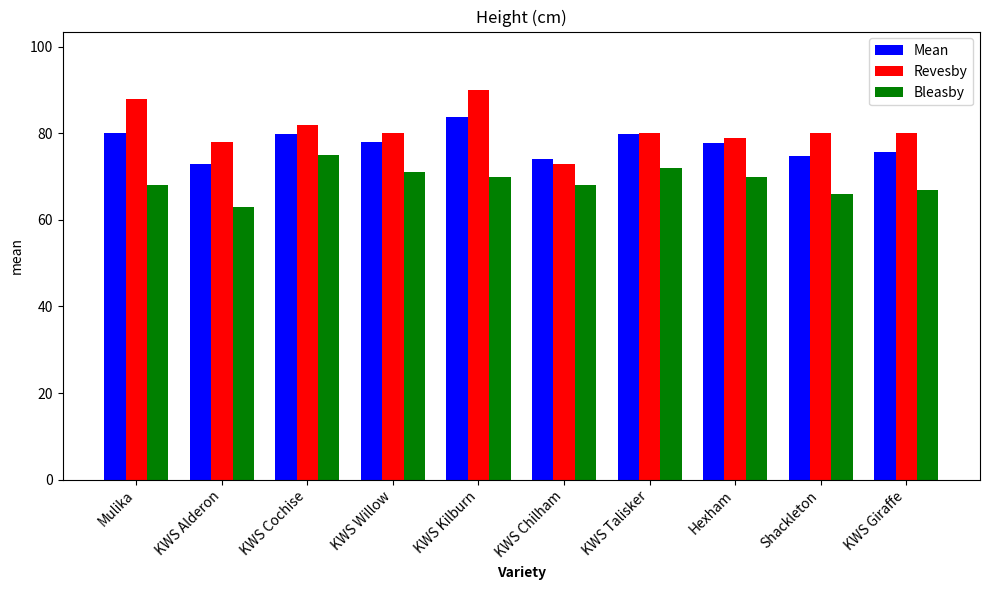

List the series in order of their peak value, lowest first.

Bleasby, Mean, Revesby